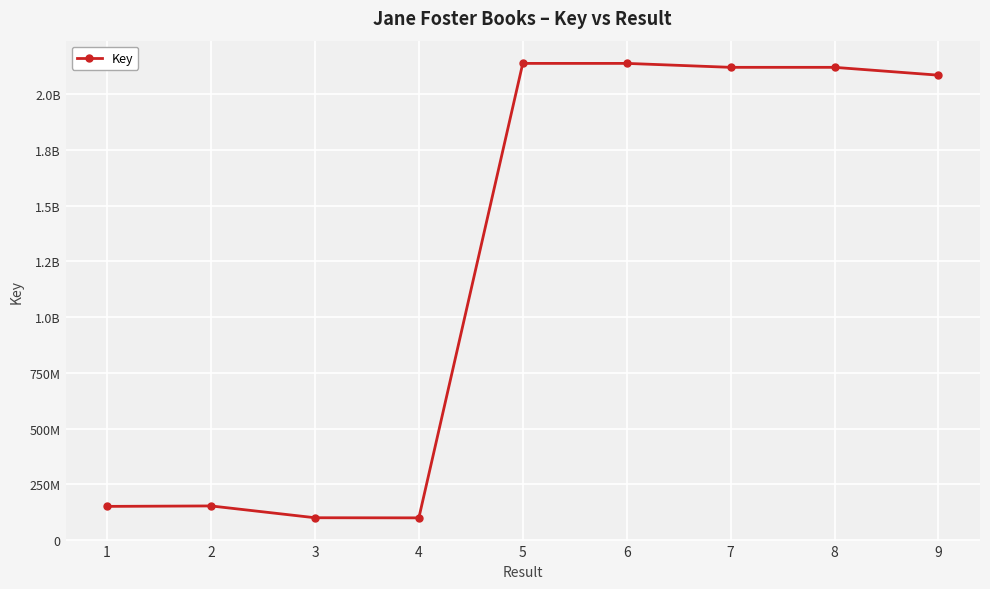

Is this an area chart (filled region under the line)?

No